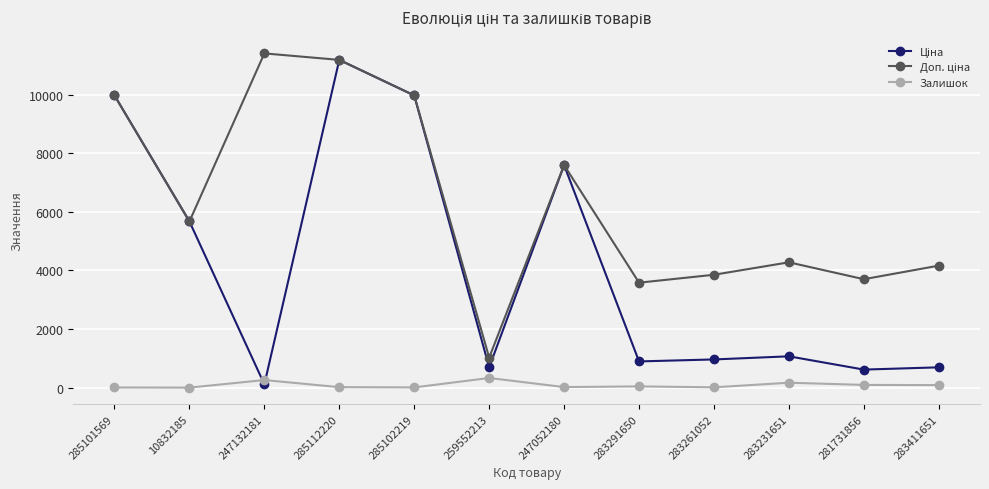

What is the total value across all series at 281731856?

4412.9